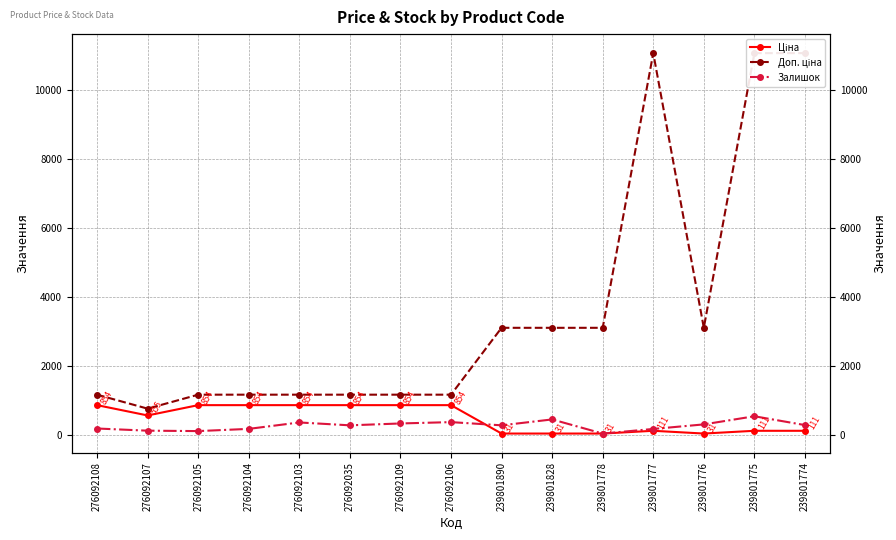

Which series has the largest total across all categories?

Доп. ціна